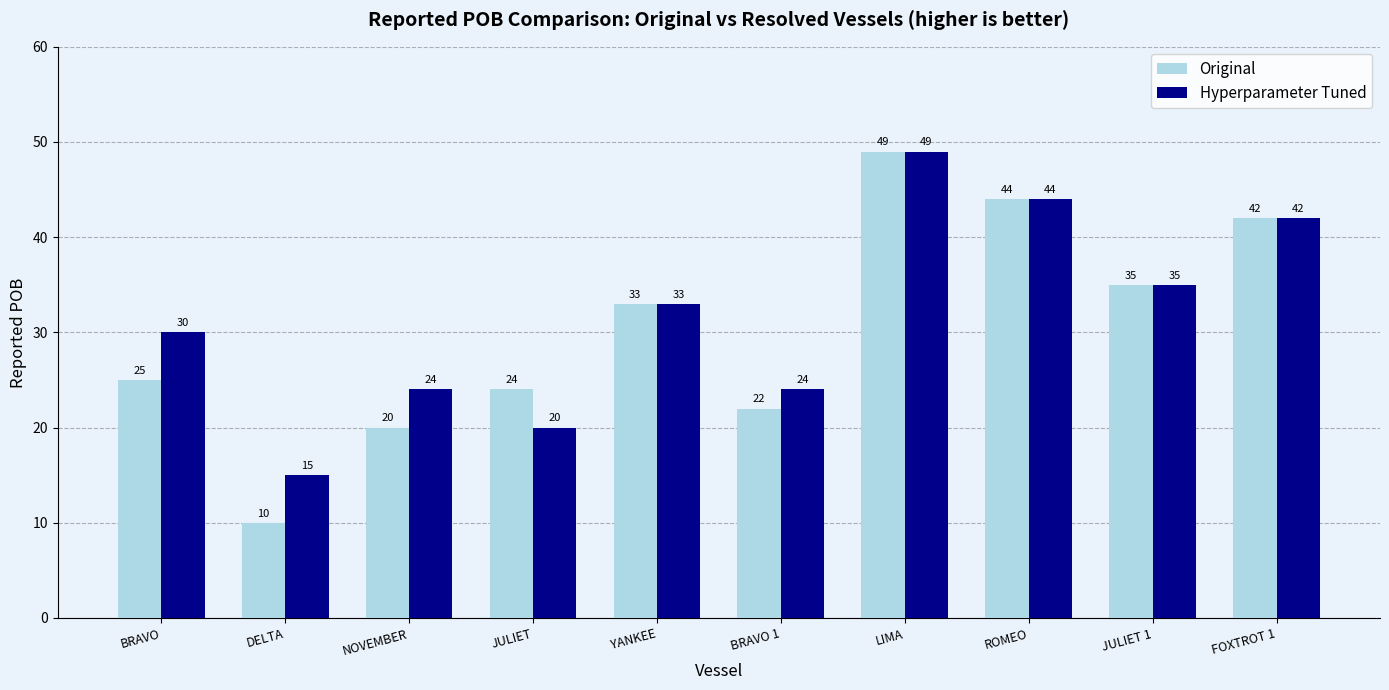

What is the approximate value of Hyperparameter Tuned at ROMEO?

44